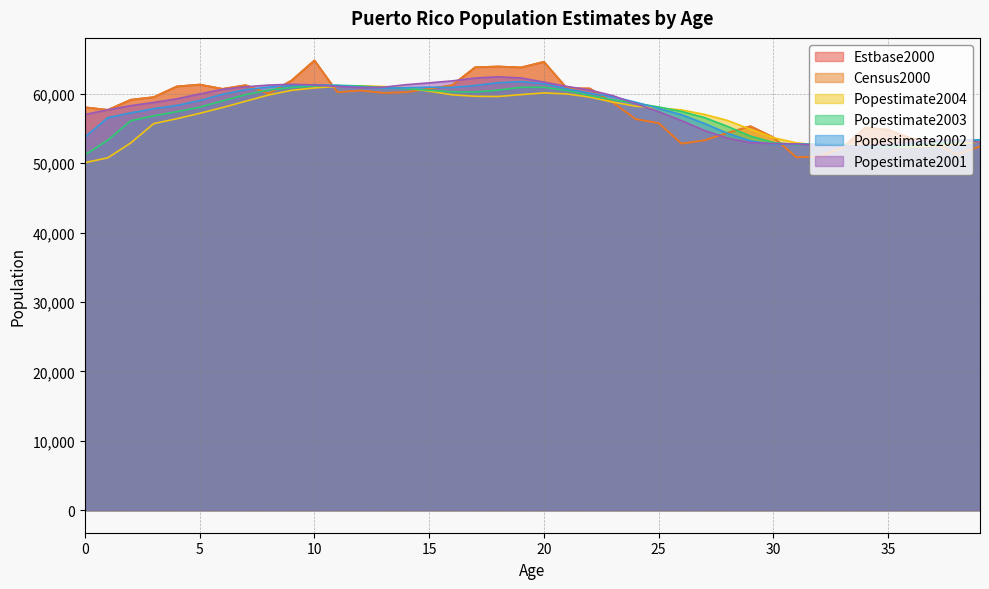

How many lines are shown in the chart?

6